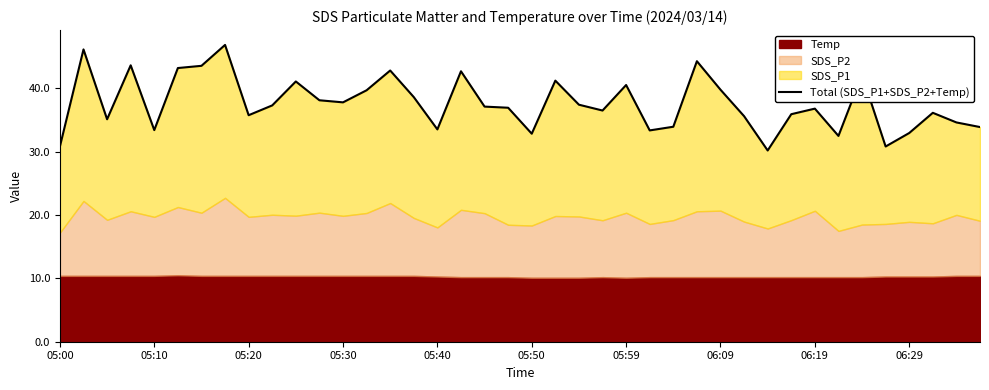

True or false: there are more than 1 points higher than both neighbors.

True